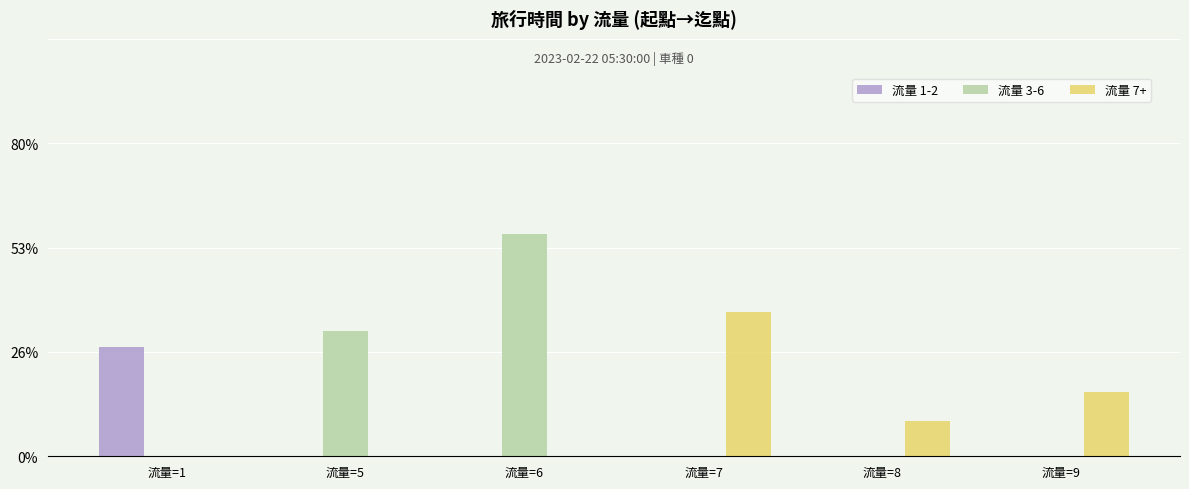

At which category is the sum across all series the highest?

流量=6